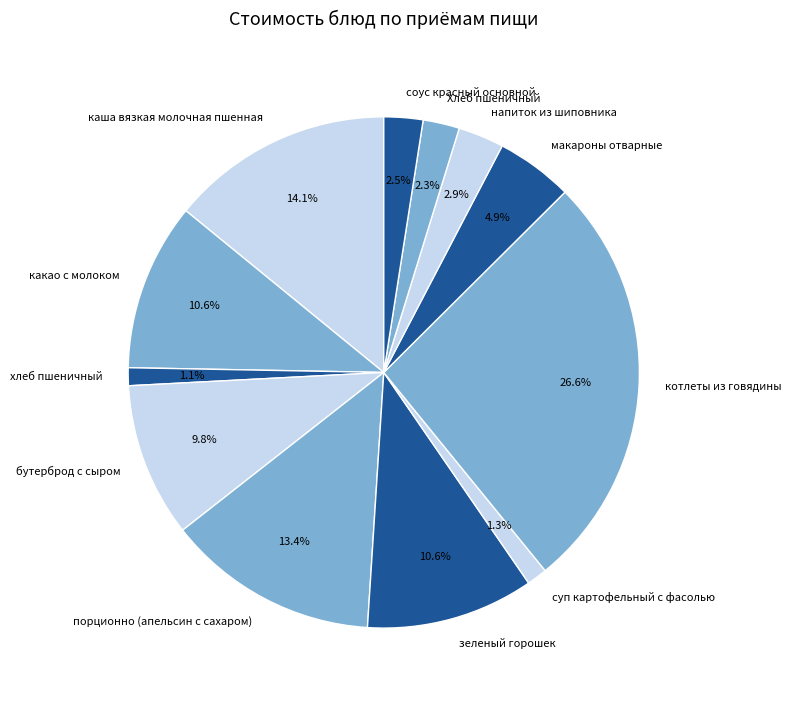

Approximately how many times larger is the value at зеленый горошек compared to котлеты из говядины?

0.4